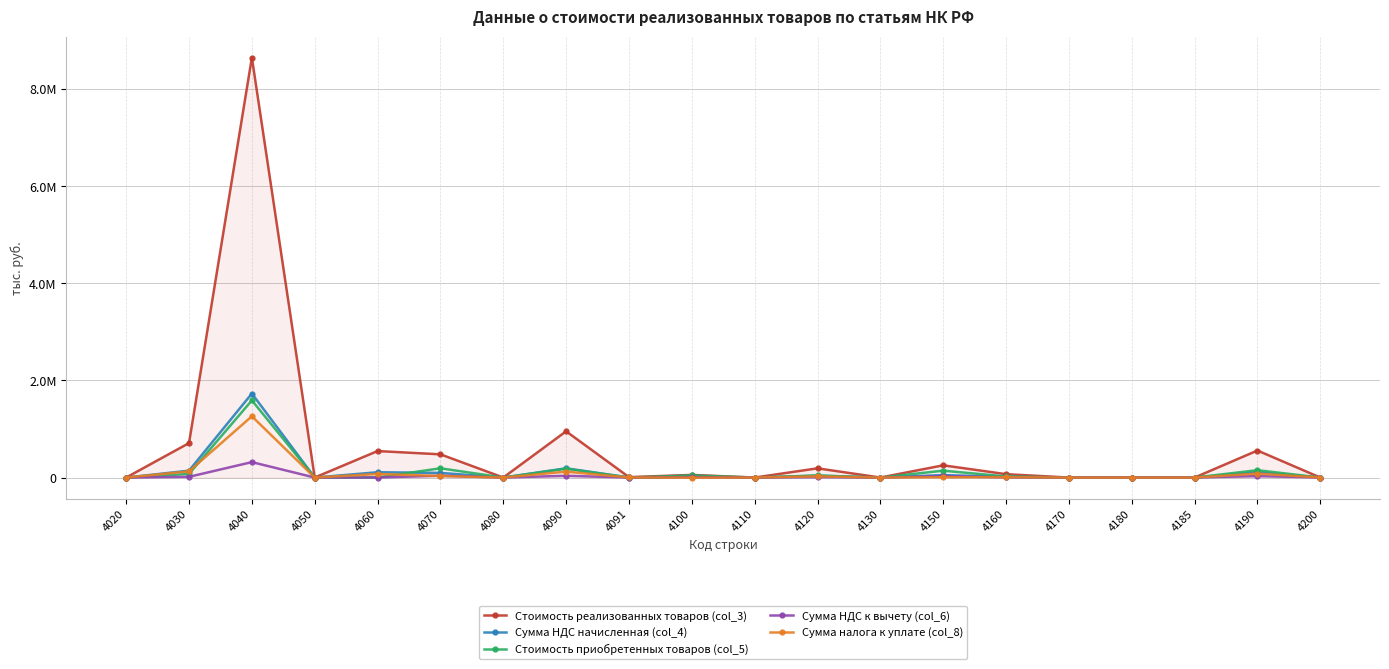

Does the chart display data point markers on the line(s)?

Yes